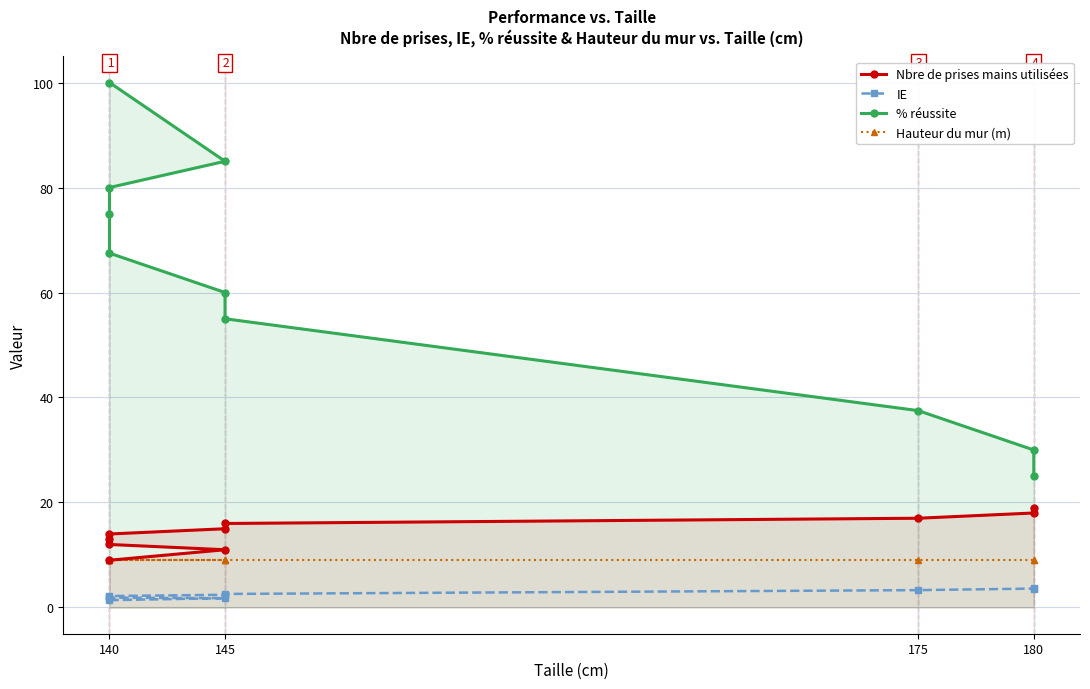

Which series has the largest total across all categories?

% réussite